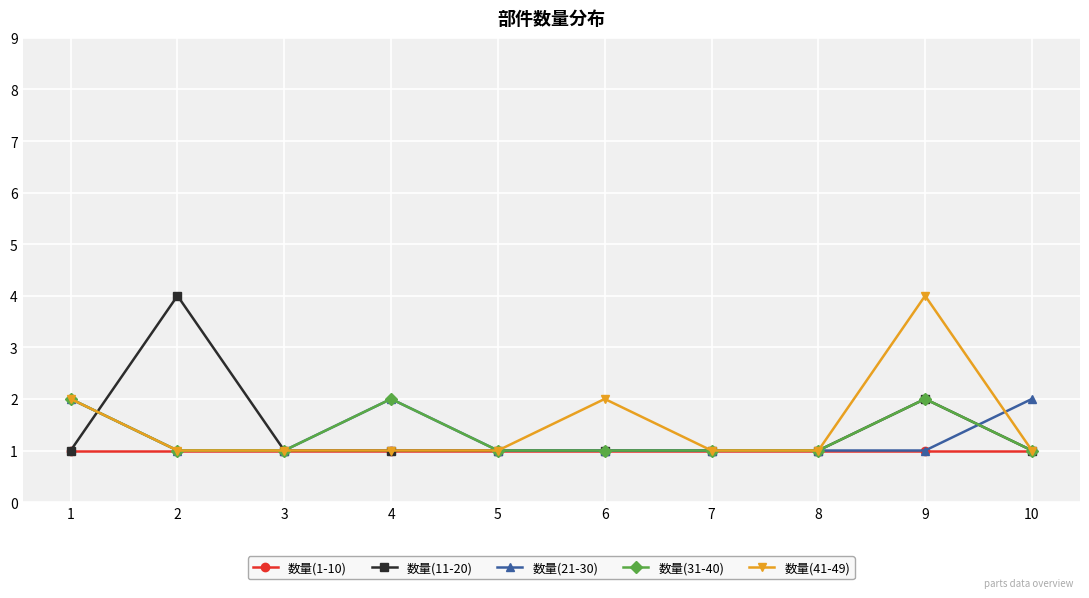

What is the maximum value for 数量(21-30)?

2